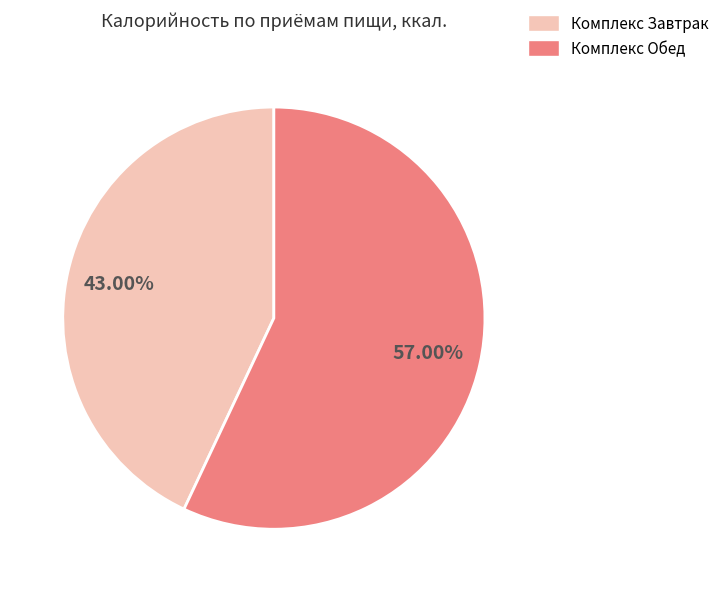

Is there a majority slice in this chart?

Yes